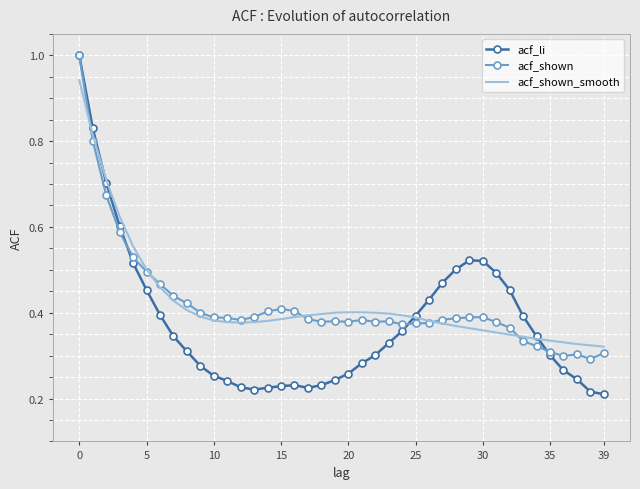

Which series has the largest range (max minus min)?

acf_li